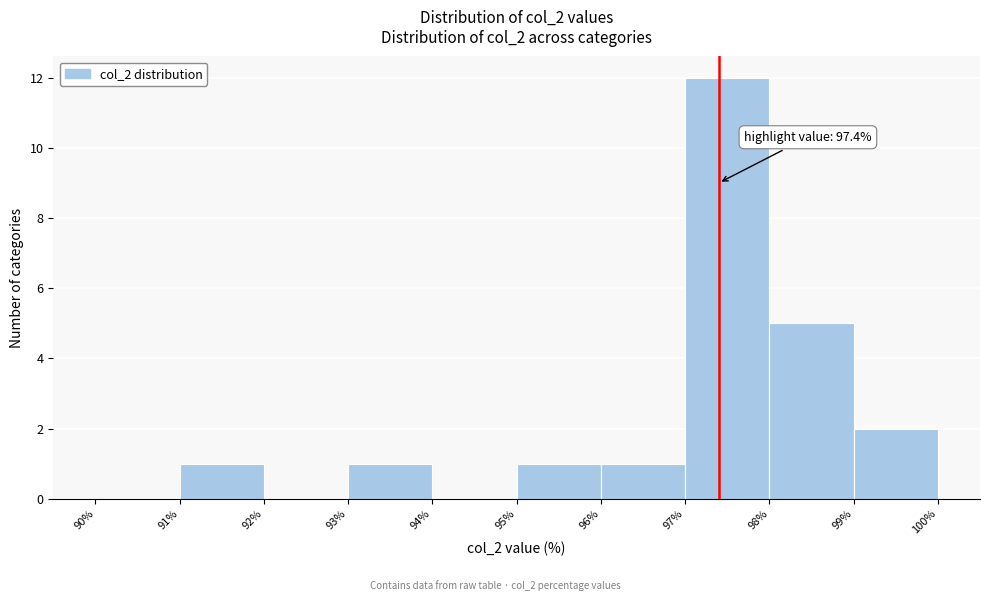

Which range on the x-axis has the tallest bar?

97% to 98%